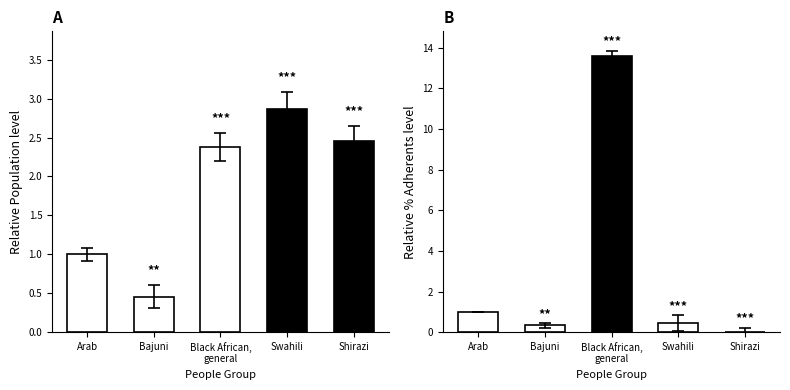

What is the highest value of the Relative Population series?

2.9